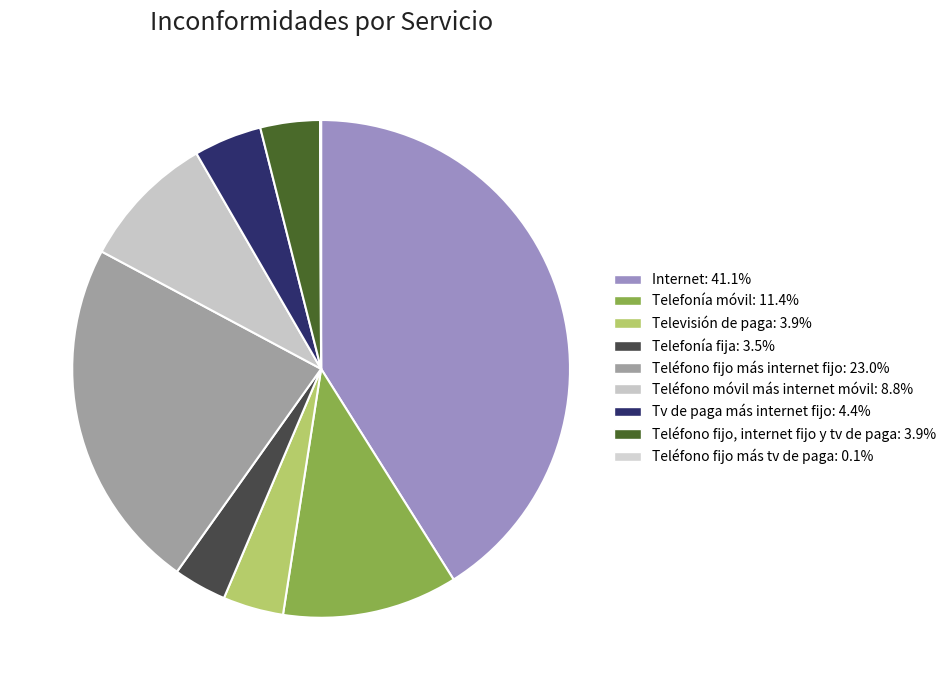

Does any single category account for the majority?

No